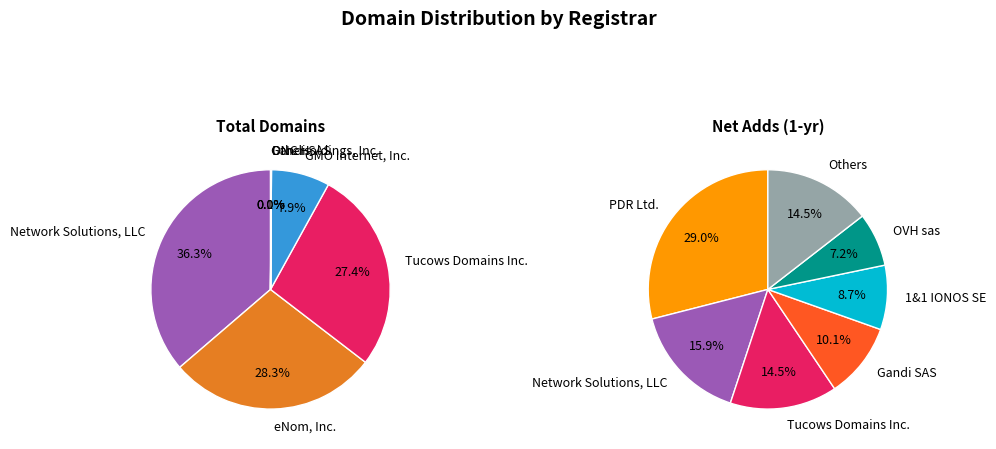

To the nearest percent, what percentage of the pie is Tucows Domains Inc.?

27%